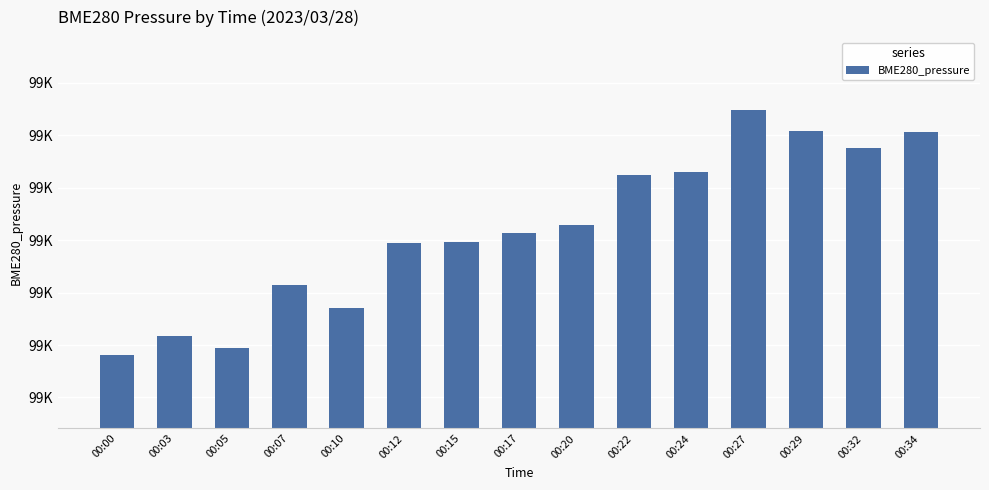

Are the bars horizontal?

No